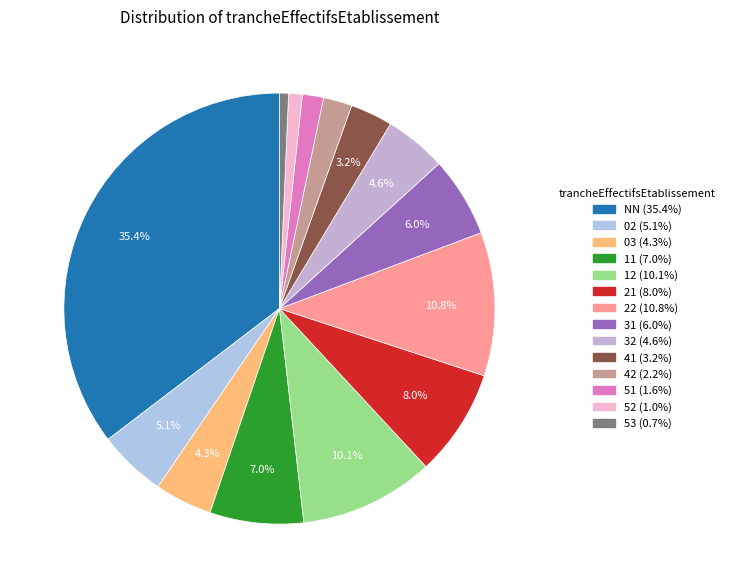

Is it true that 53 is 11% of the pie?

False